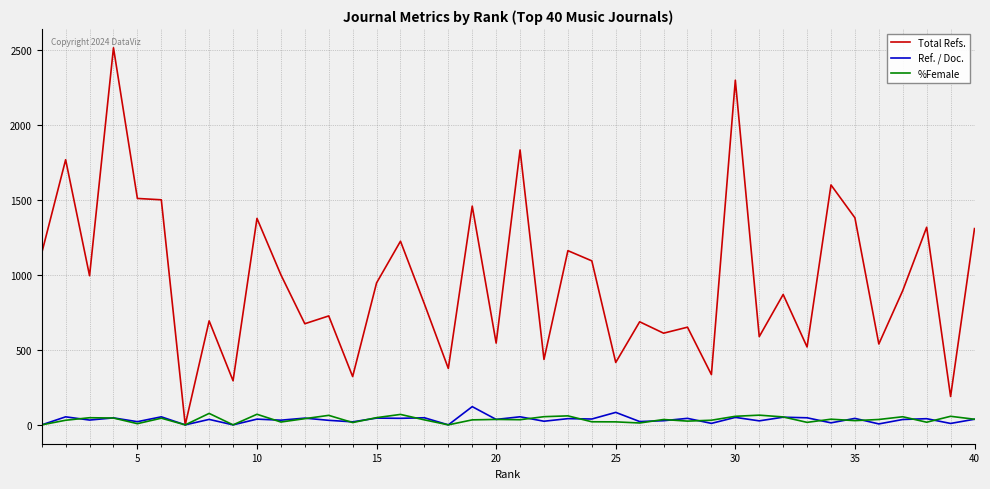

What is the highest value of the Total Refs. series?

2513.0